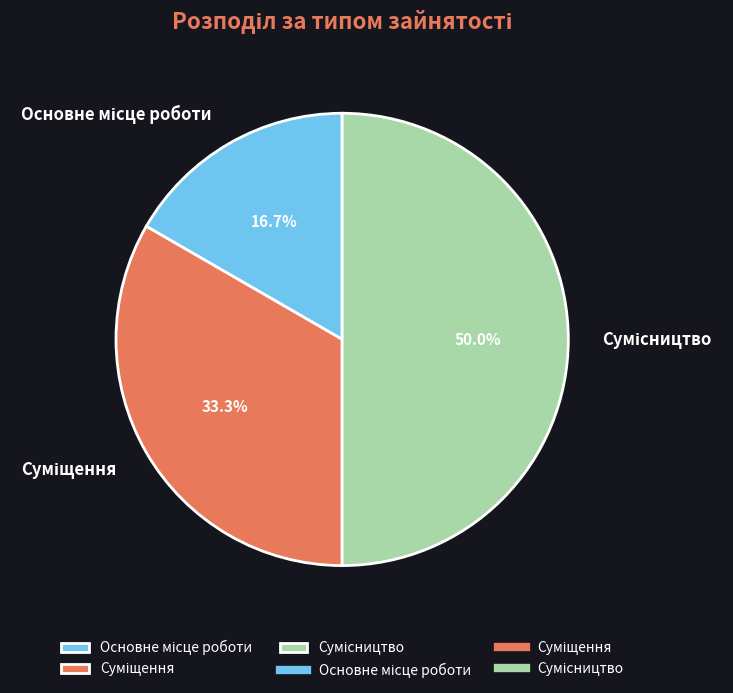

How many slices are in this pie chart?

3